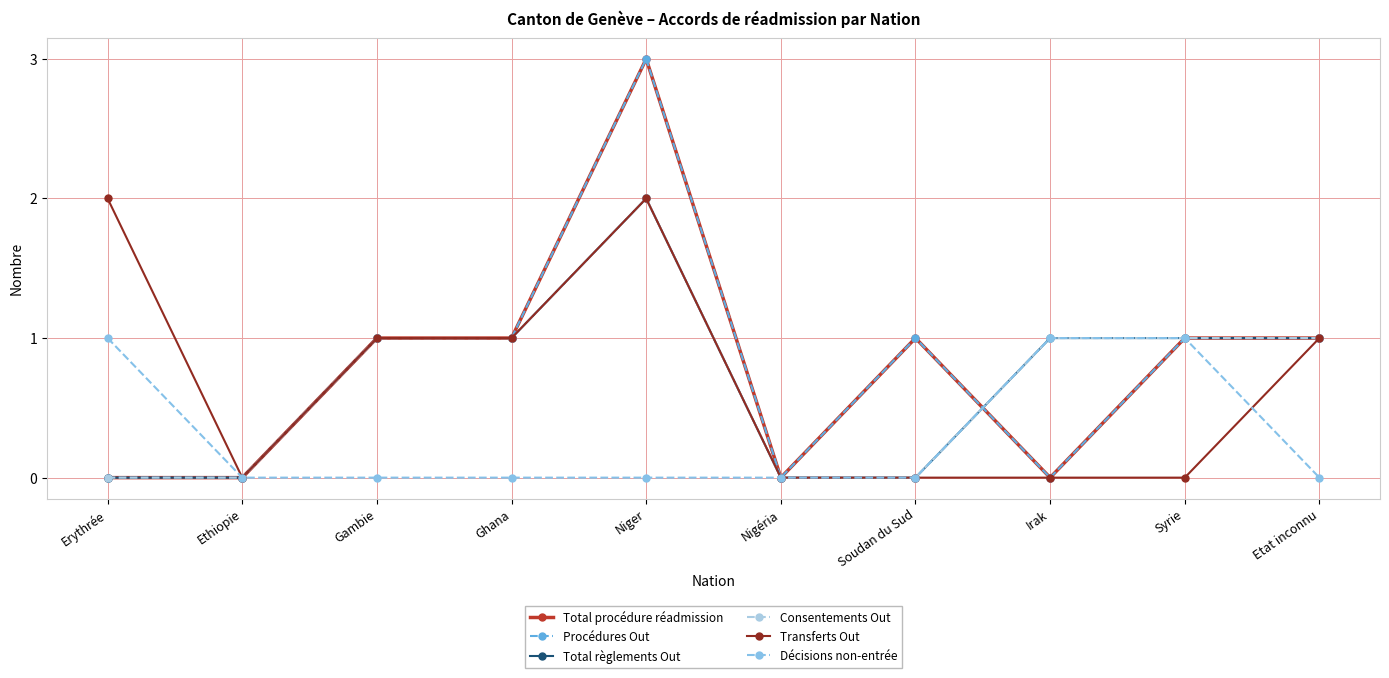

Is this an area chart (filled region under the line)?

No